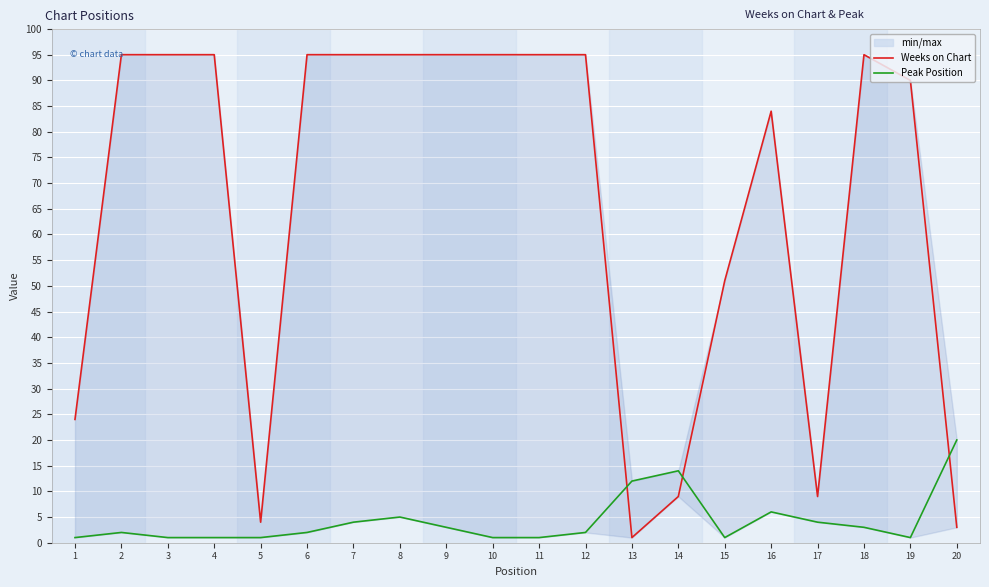

At which category is the sum across all series the highest?

8